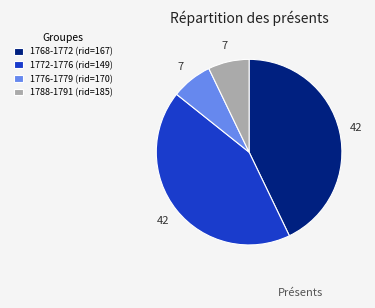

Which has a higher value, 1788-1791 (rid=185) or 1768-1772 (rid=167)?

1768-1772 (rid=167)